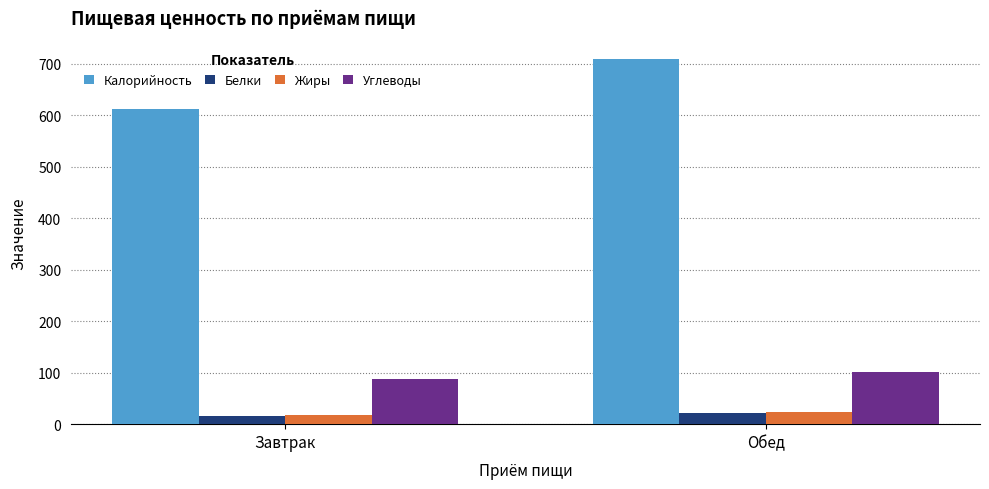

What is the greatest value displayed?

709.1